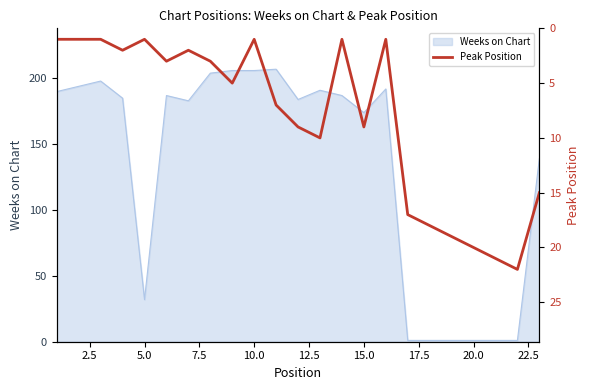

What is the maximum value for Weeks on Chart?

207